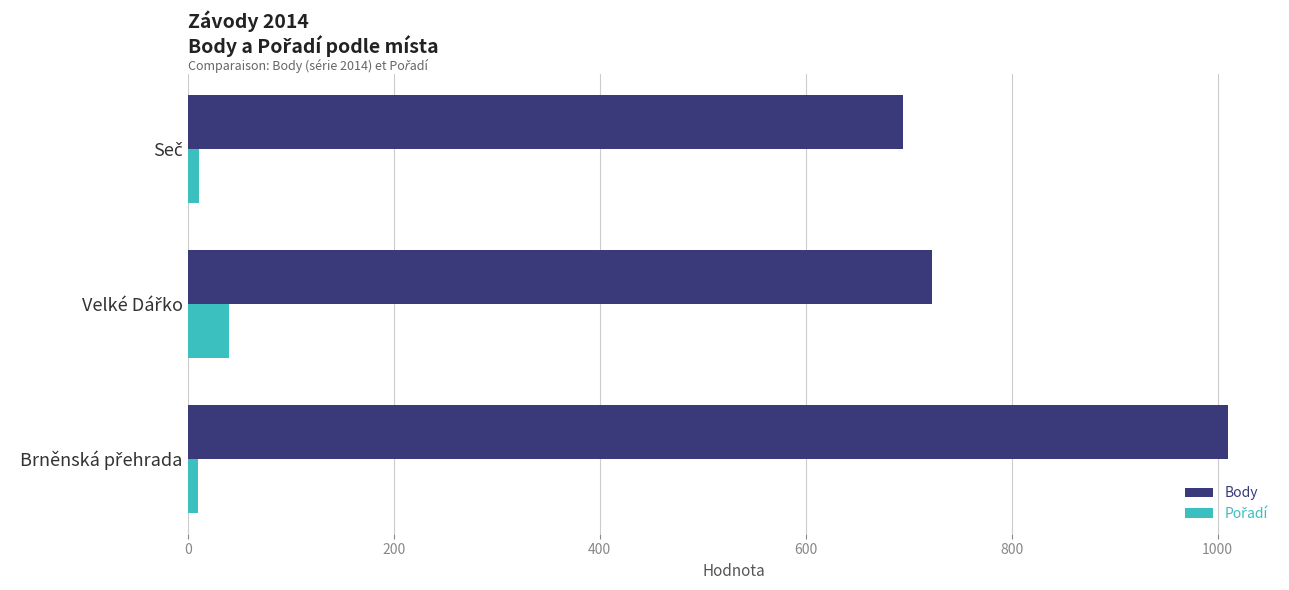

What is the maximum value shown in the chart?

1010.0